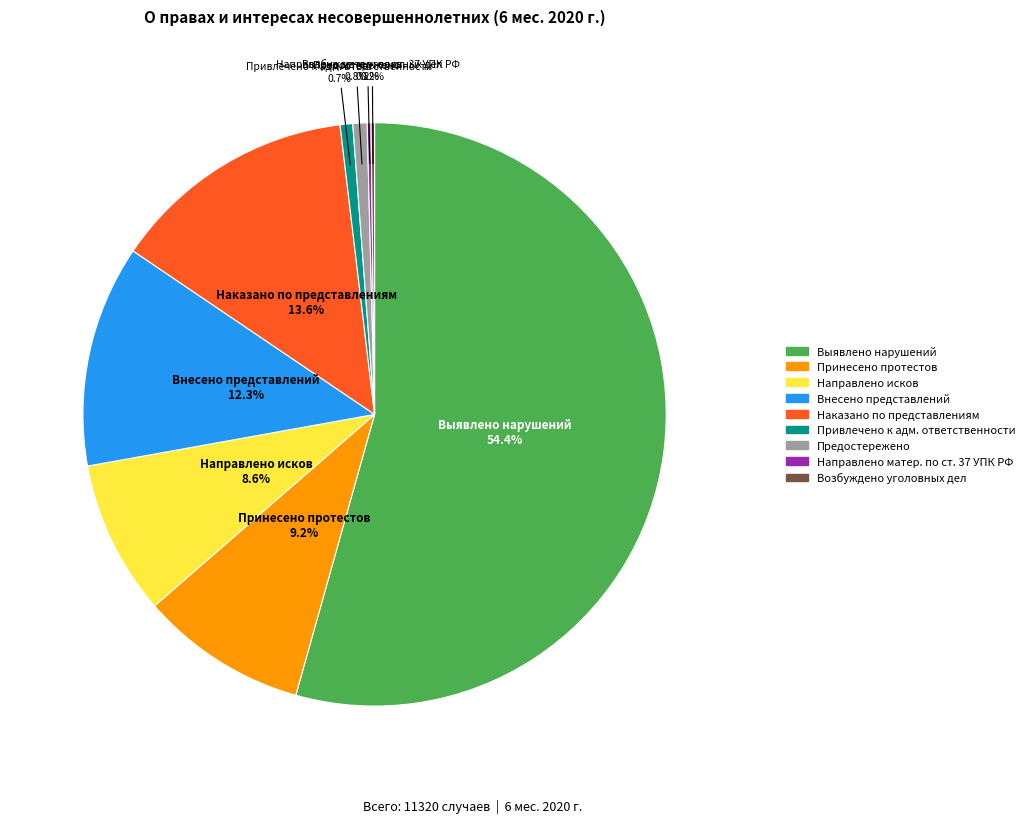

Is there a majority slice in this chart?

Yes